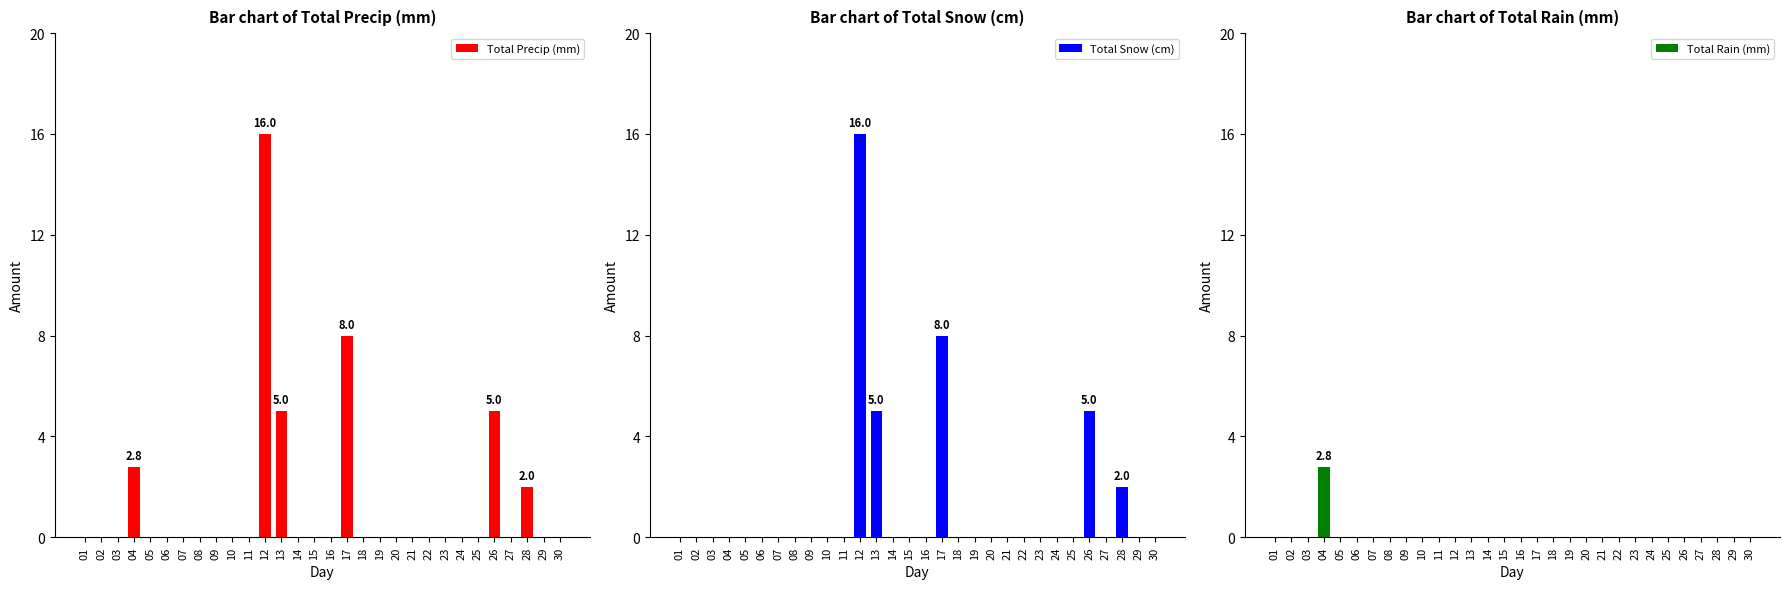

Where is Total Snow (cm) nearest to the value 8?

17